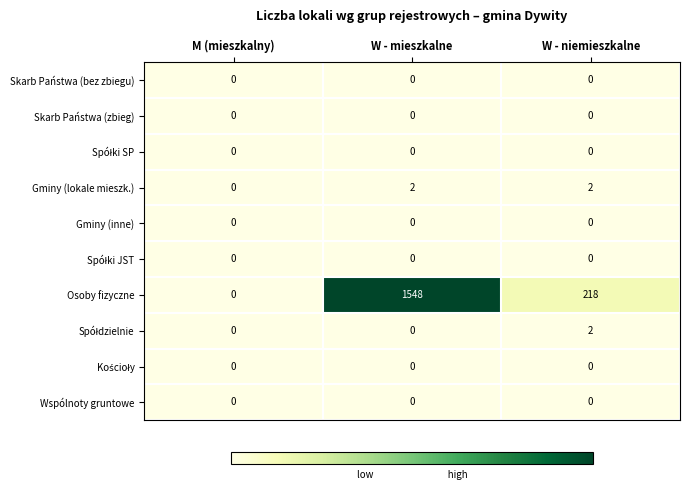

Which series has the widest spread of values?

Osoby fizyczne